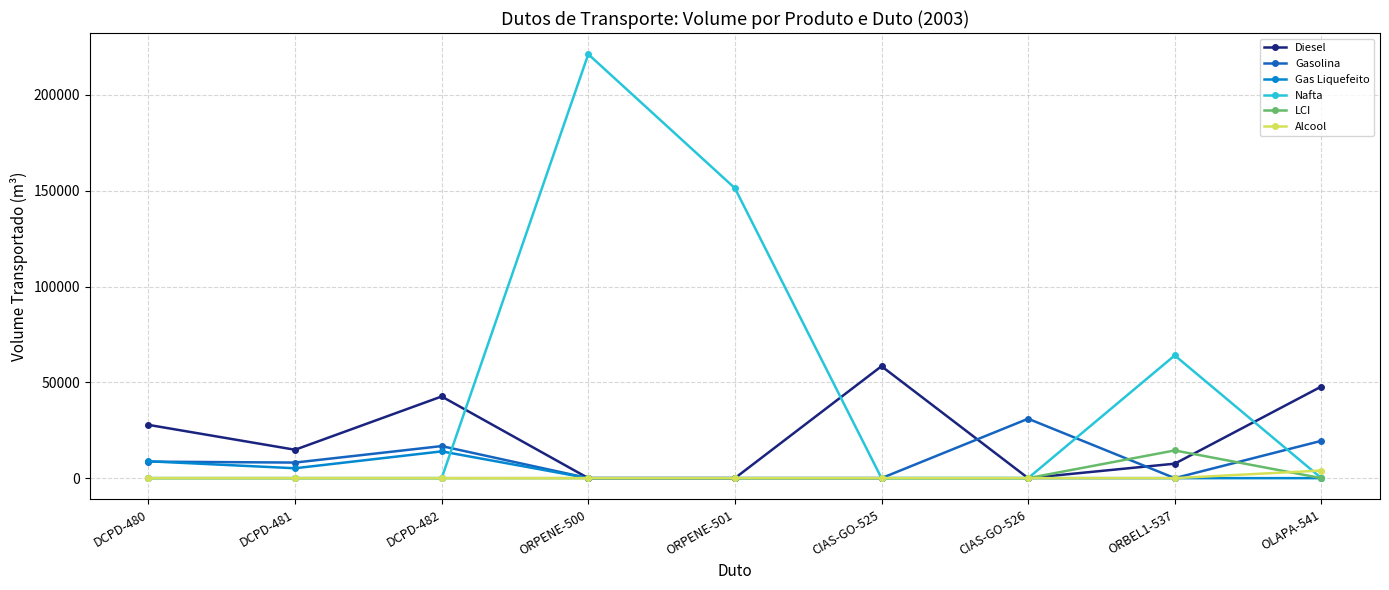

What is the highest value of the Gas Liquefeito series?

13964